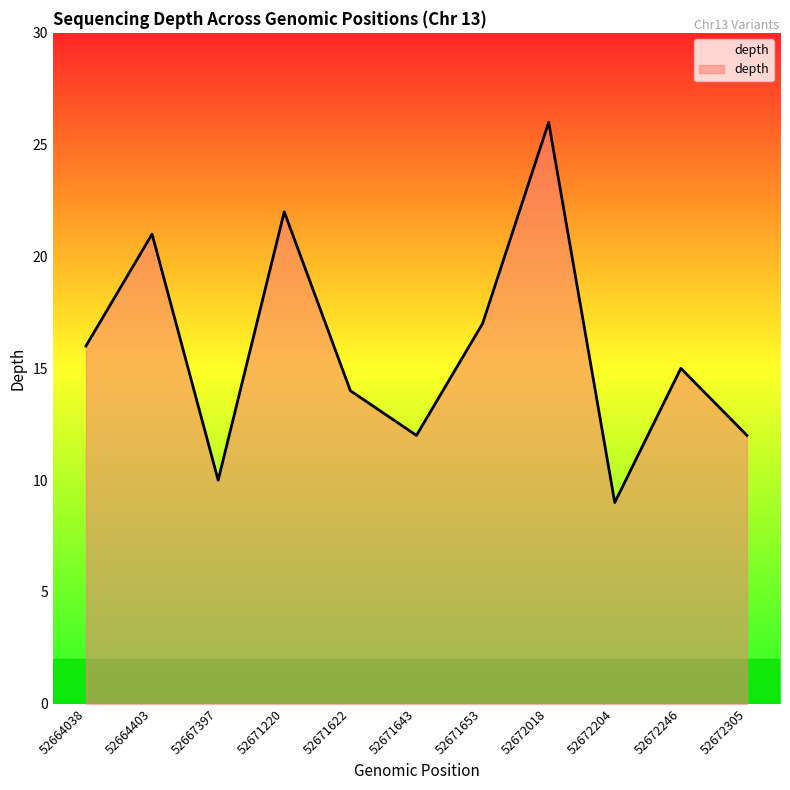

The chart shows a value of 9 at 52672204. True or false?

True